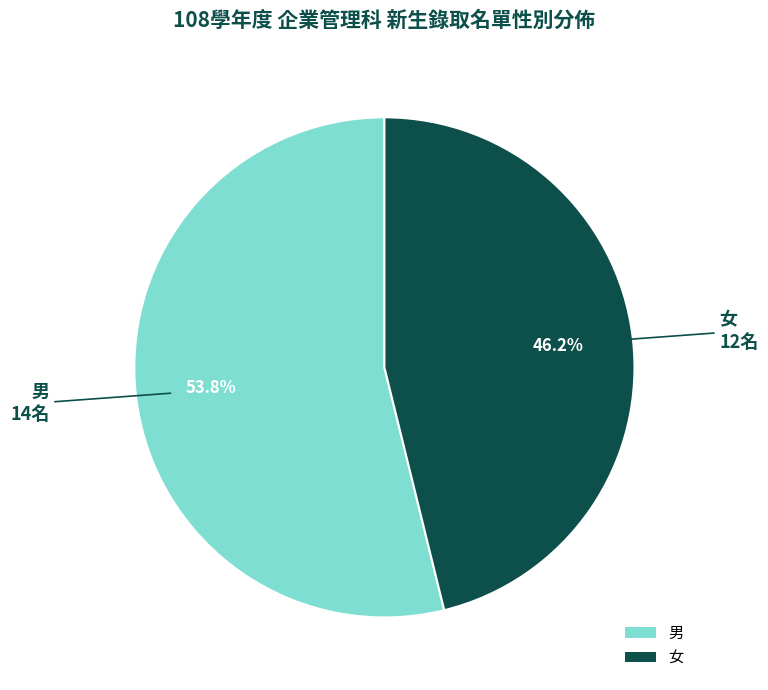

Is there a majority slice in this chart?

Yes